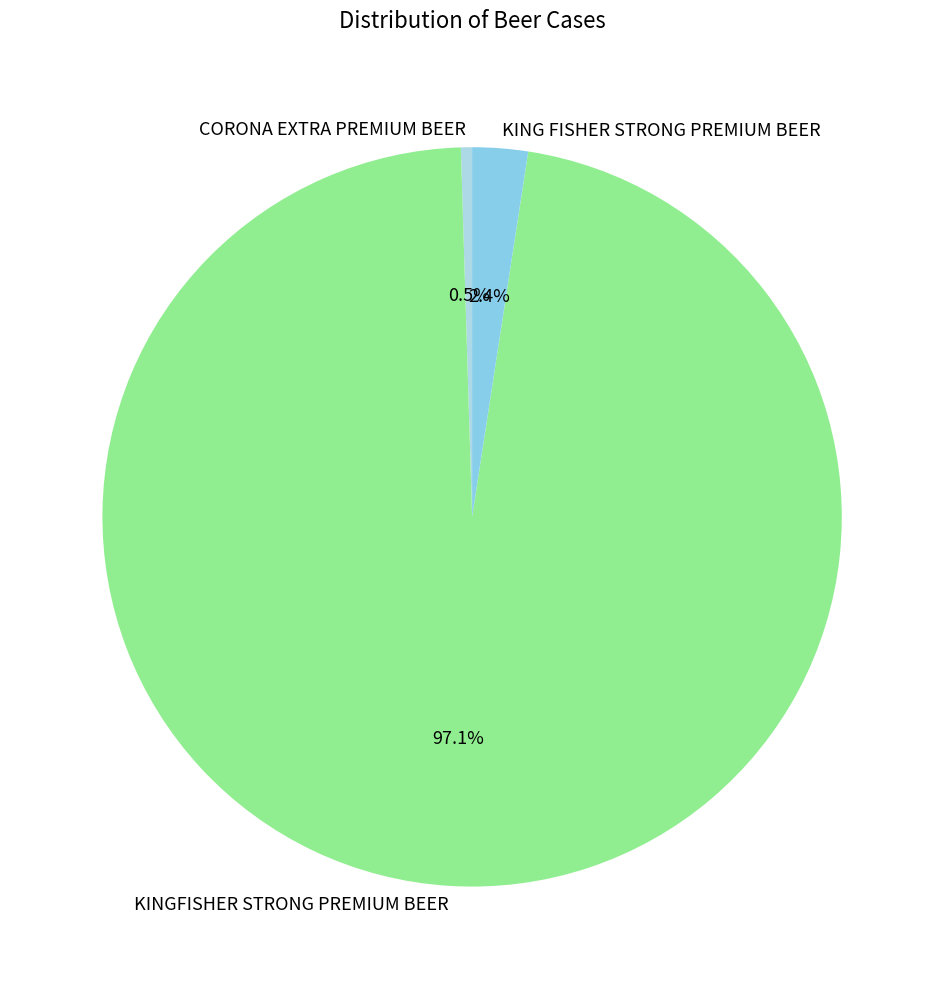

What is the smallest slice in the pie chart?

CORONA EXTRA PREMIUM BEER